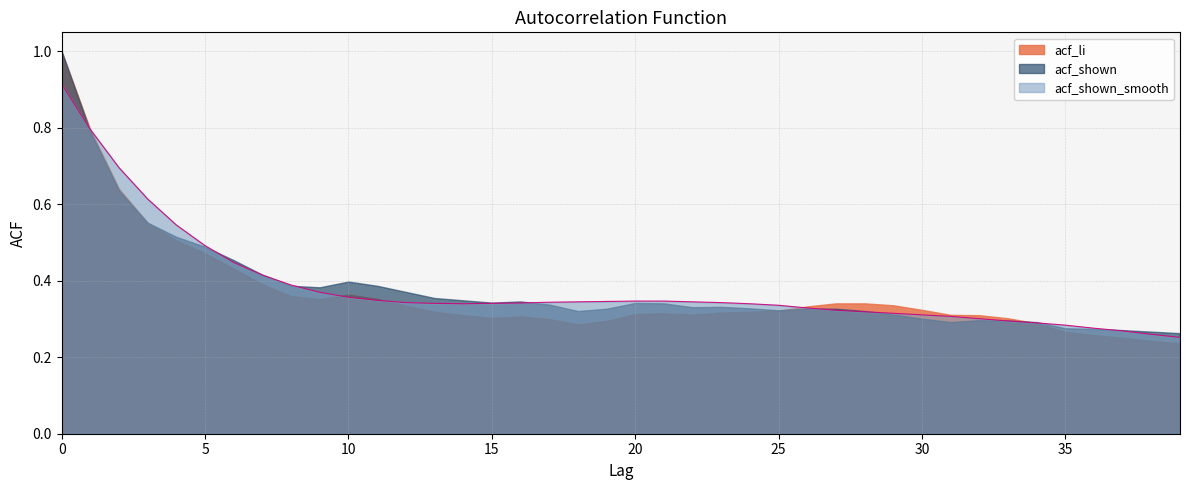

Where do acf_li and acf_shown_smooth first cross each other?

0 and 1